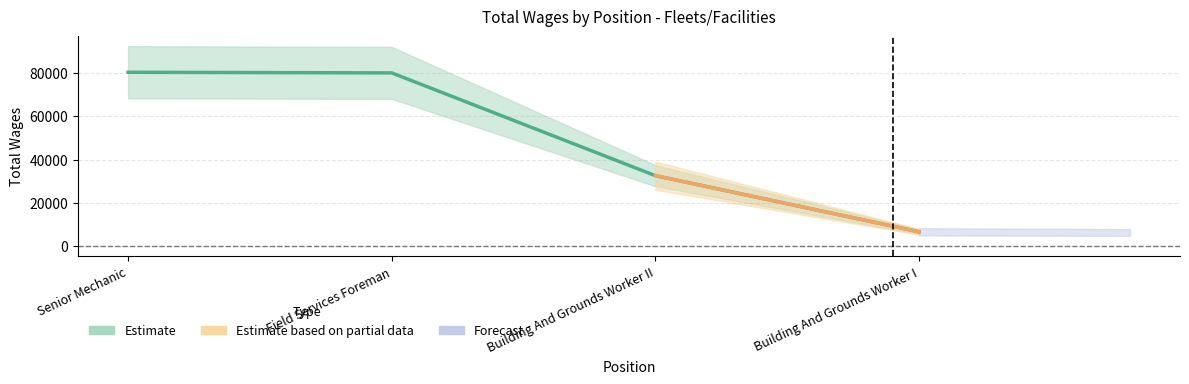

What is the greatest value displayed?

80325